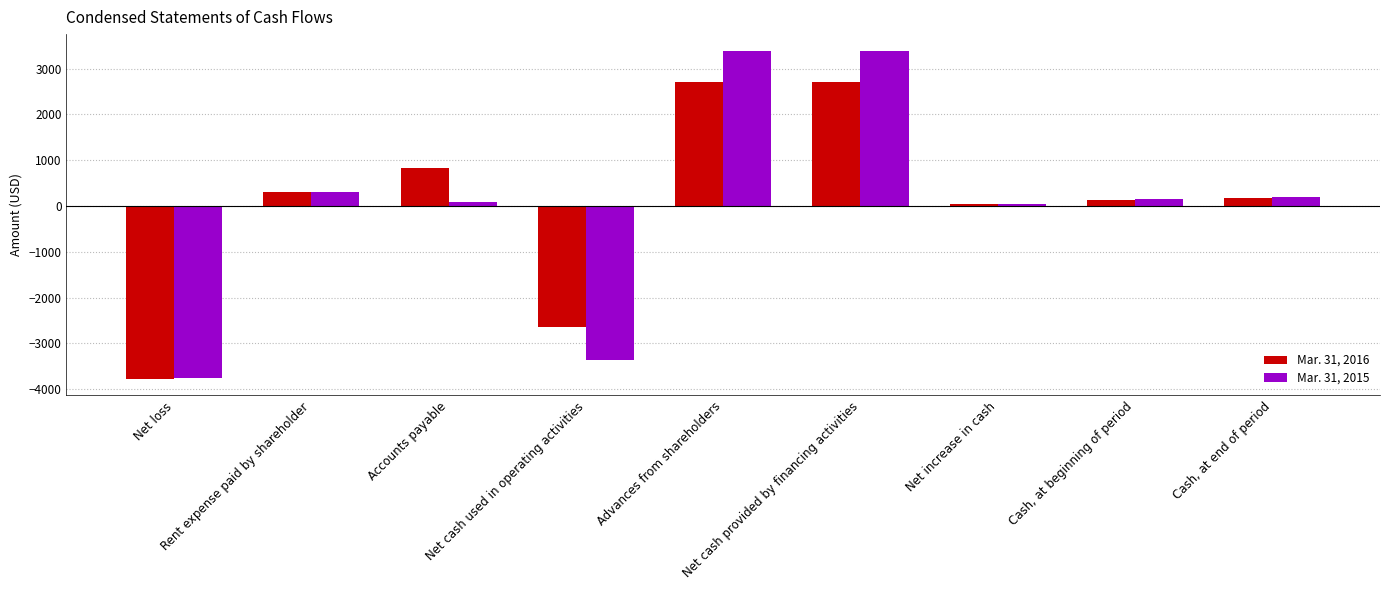

What is the total value across all series at Advances from shareholders?

6095